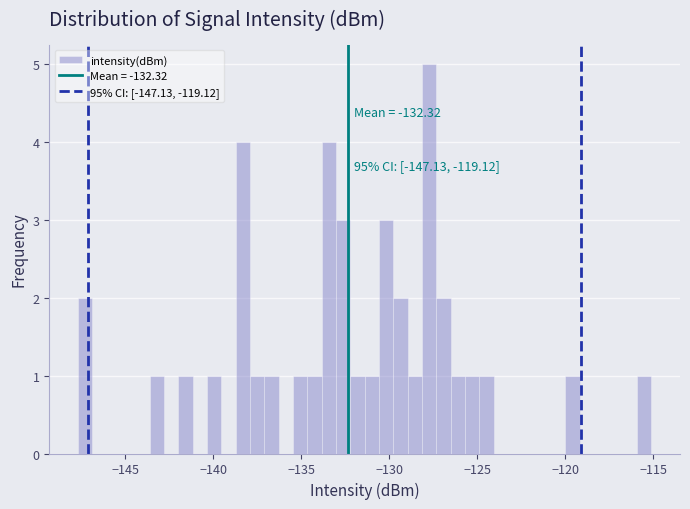

Around what value on the x-axis is the tallest bar? Give the approximate position of its centre, as read against the axis.

-127.5